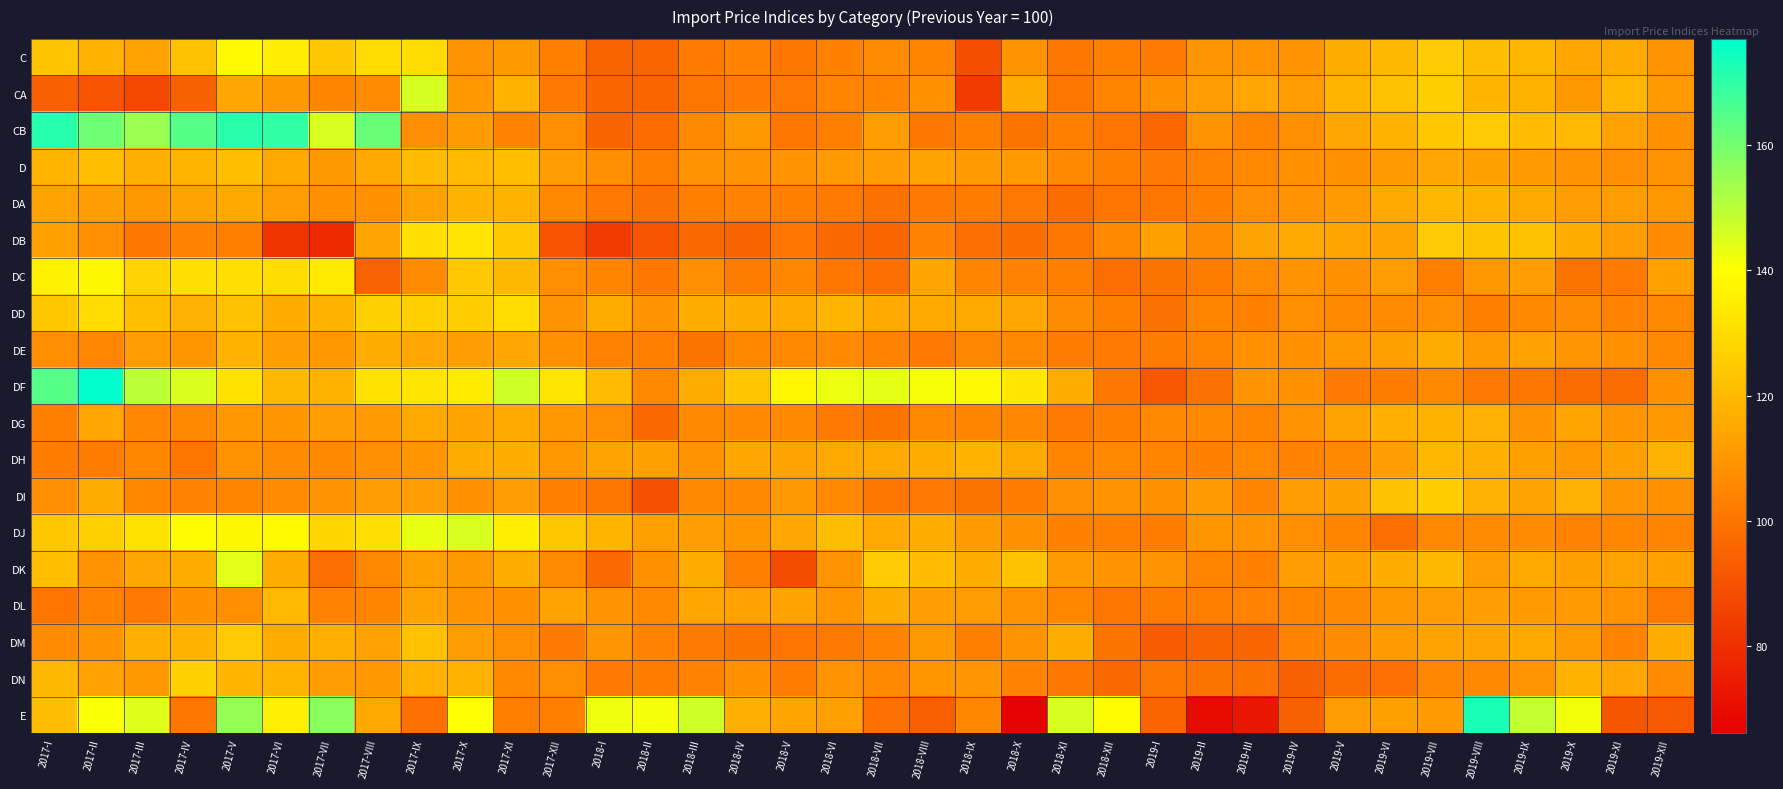

What is the greatest value displayed?

177.9